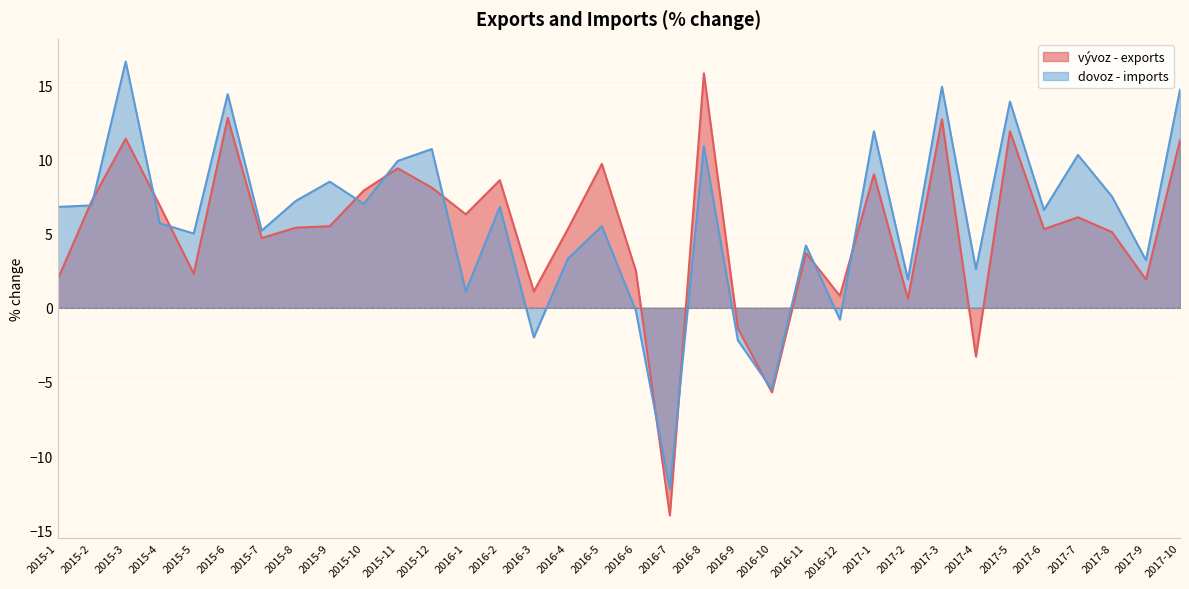

Is the value of dovoz - imports at 2015-1 greater than the value of vývoz - exports at 2015-9?

Yes